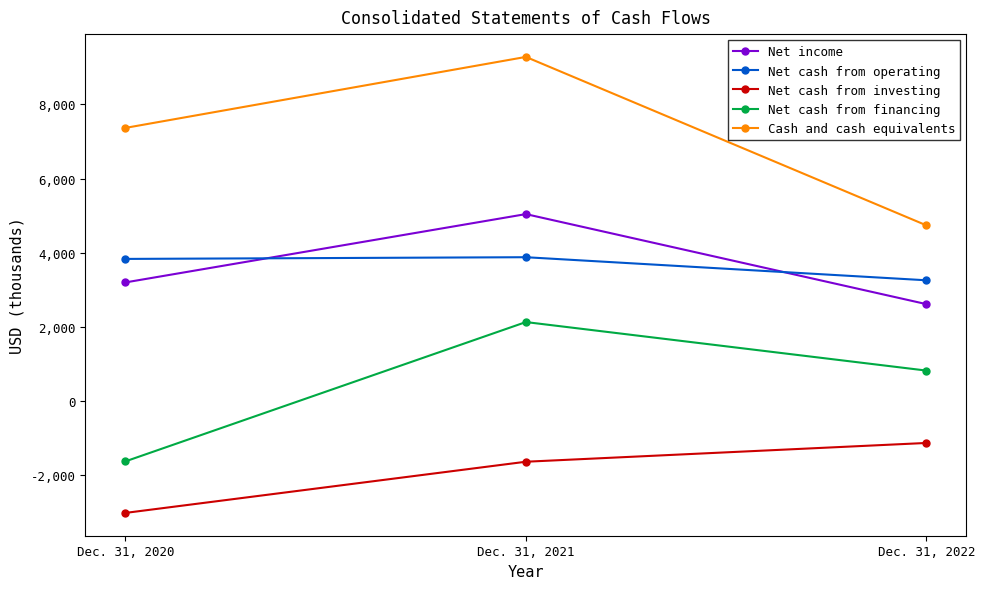

True or false: Net cash from operating has a value of 1649 at Dec. 31, 2021.

False